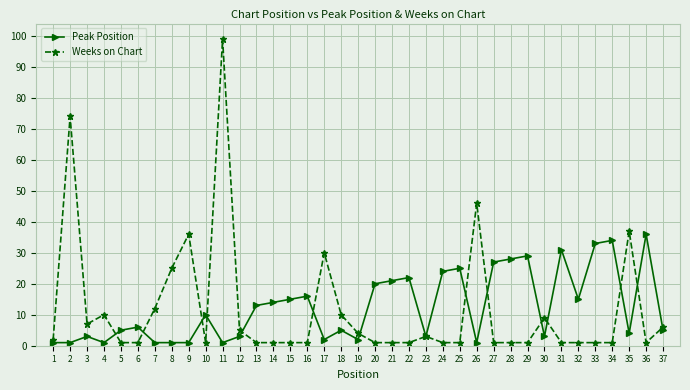

Reading left to right, what are all the values shown in this chart?

Peak Position: 1	1	3	1	5	6	1	1	1	10	1	3	13	14	15	16	2	5	2	20	21	22	3	24	25	1	27	28	29	3	31	15	33	34	4	36	5
Weeks on Chart: 2	74	7	10	1	1	12	25	36	1	99	5	1	1	1	1	30	10	4	1	1	1	3	1	1	46	1	1	1	9	1	1	1	1	37	1	6